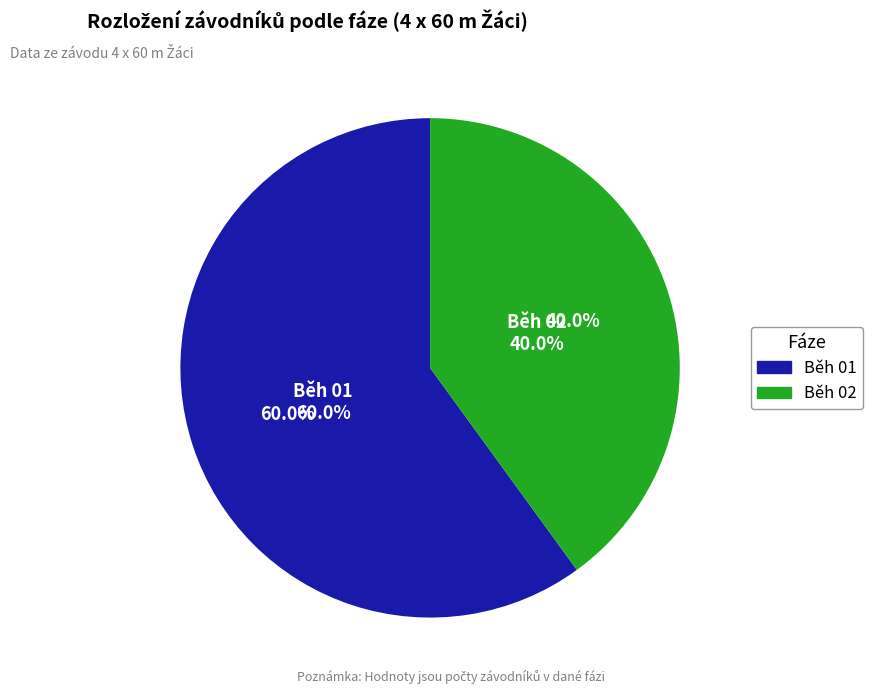

Does Běh 02 account for over 50% of the chart?

No